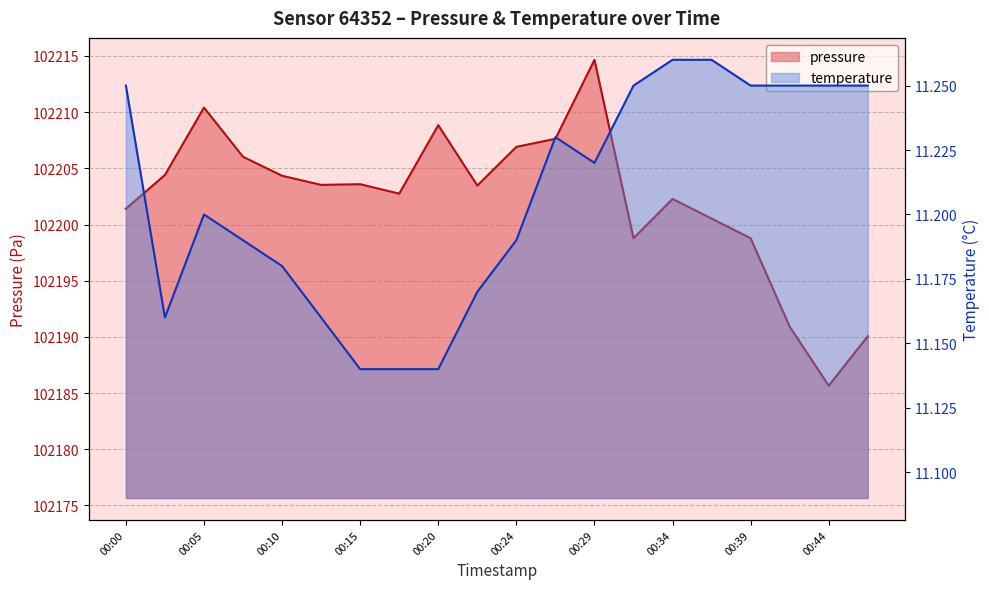

How many values in the pressure series exceed 102203?

11